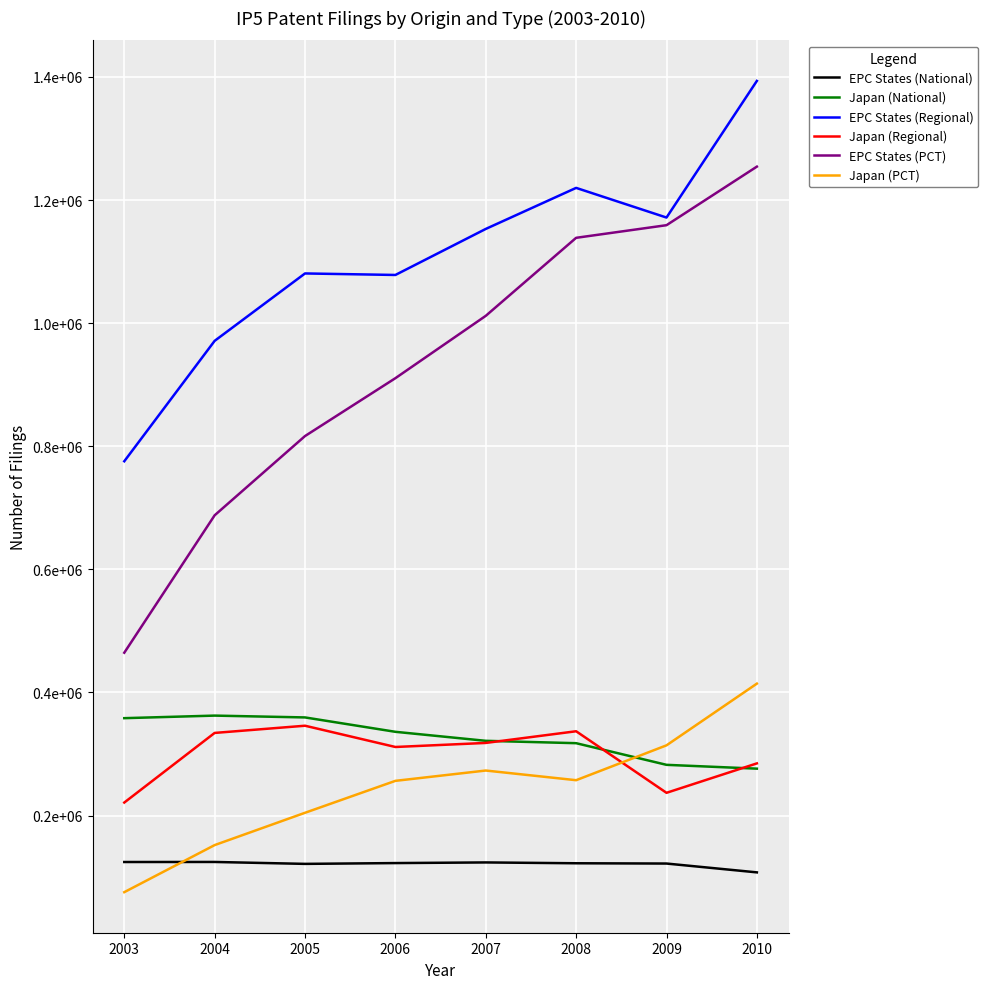

Does the chart display data point markers on the line(s)?

No